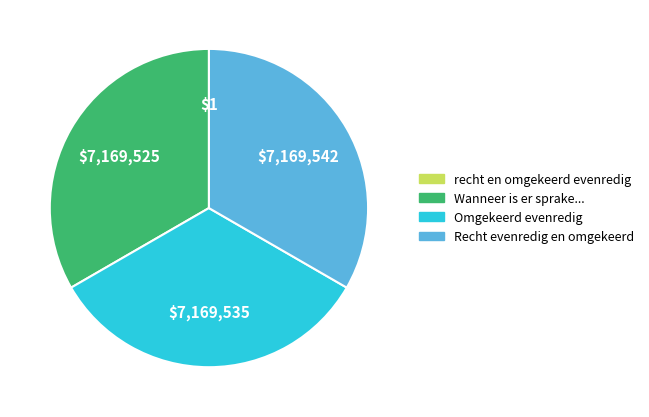

Is there any slice that represents more than half of the pie?

No